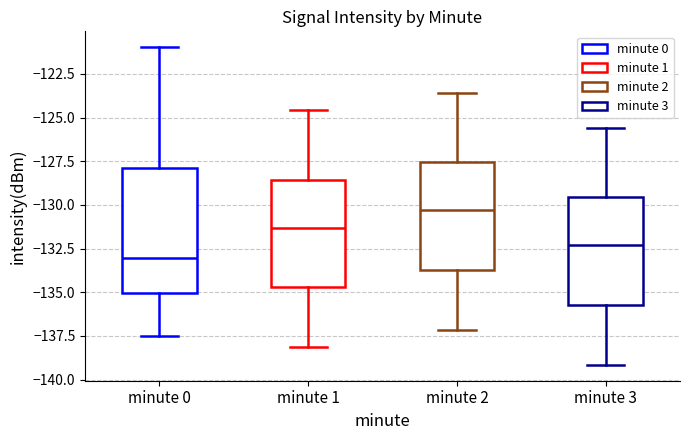

Comparing the boxes themselves (not the whiskers), which one is the tallest?

minute 0